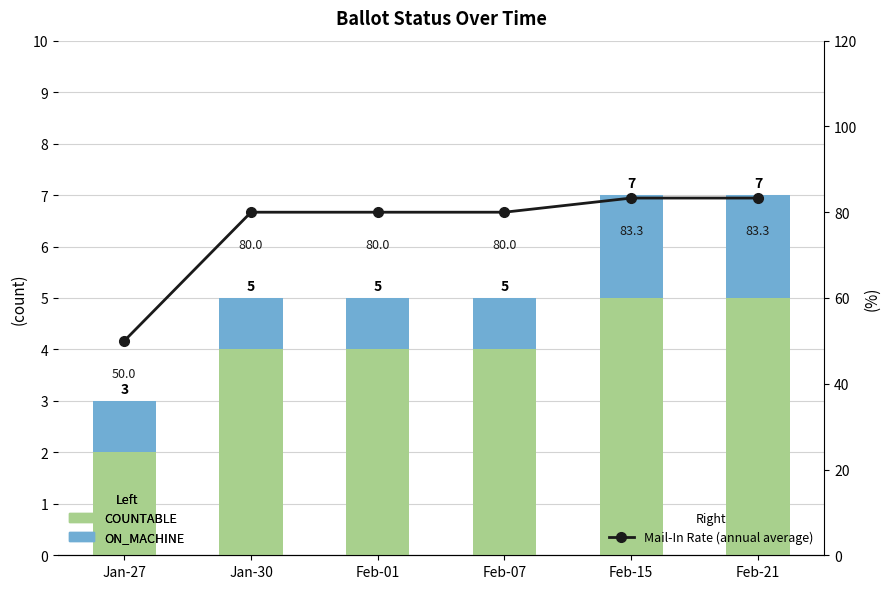

True or false: Mail-In Rate (annual average) has a value of 80.0 at Feb-07.

True